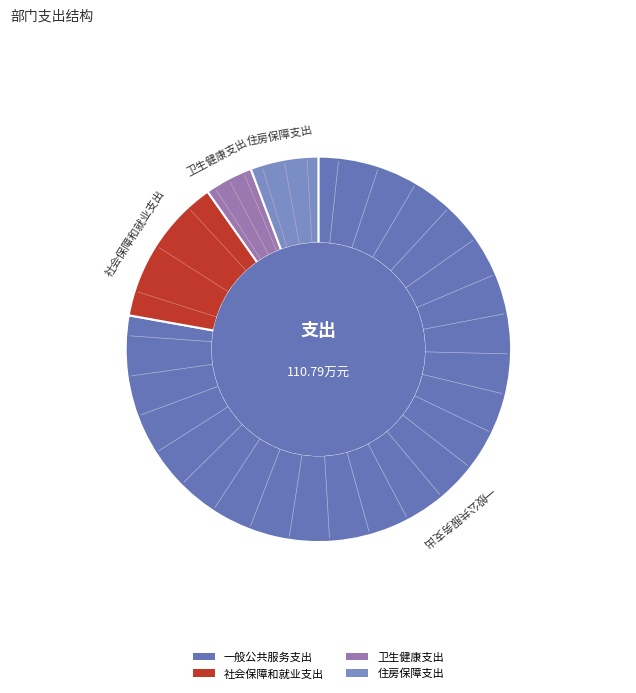

How many slices are in this pie chart?

4